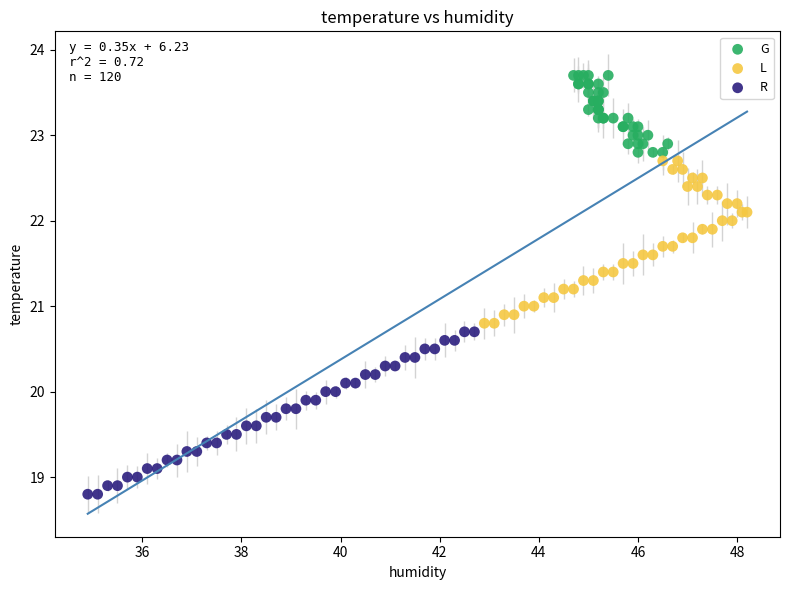

Which series contains the lowest Y value?

R